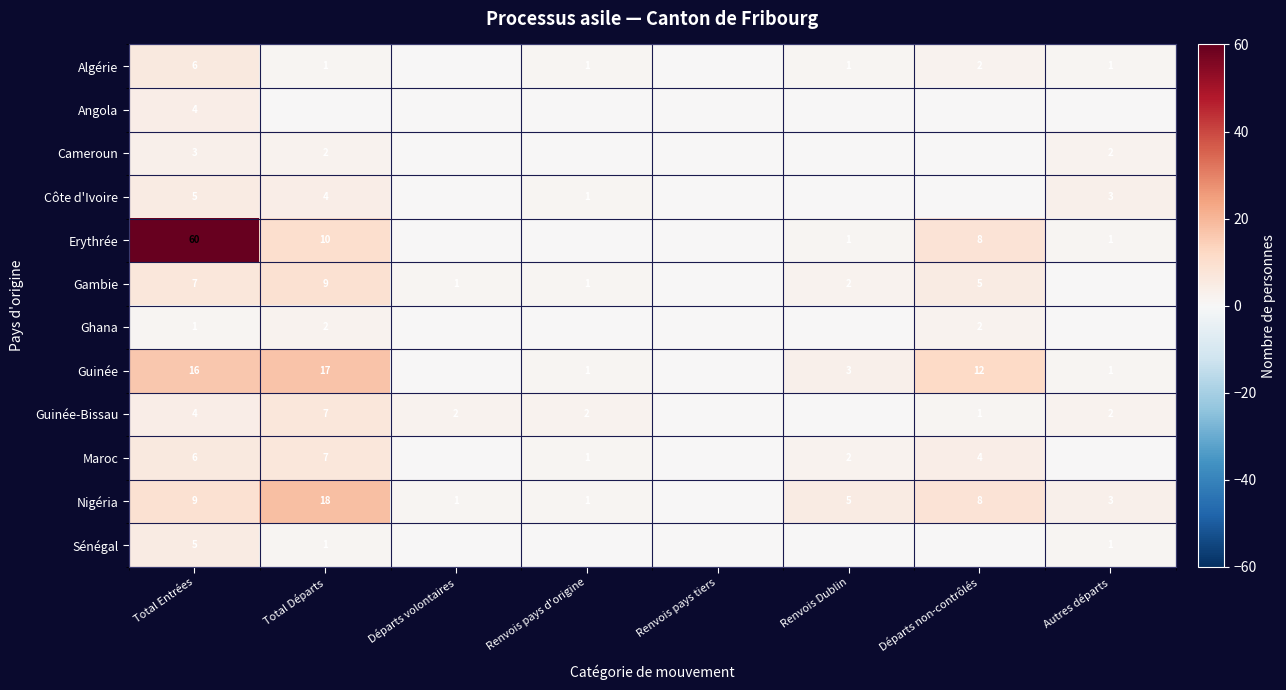

The value of Algérie at Départs non-contrôlés is 2. True or false?

True